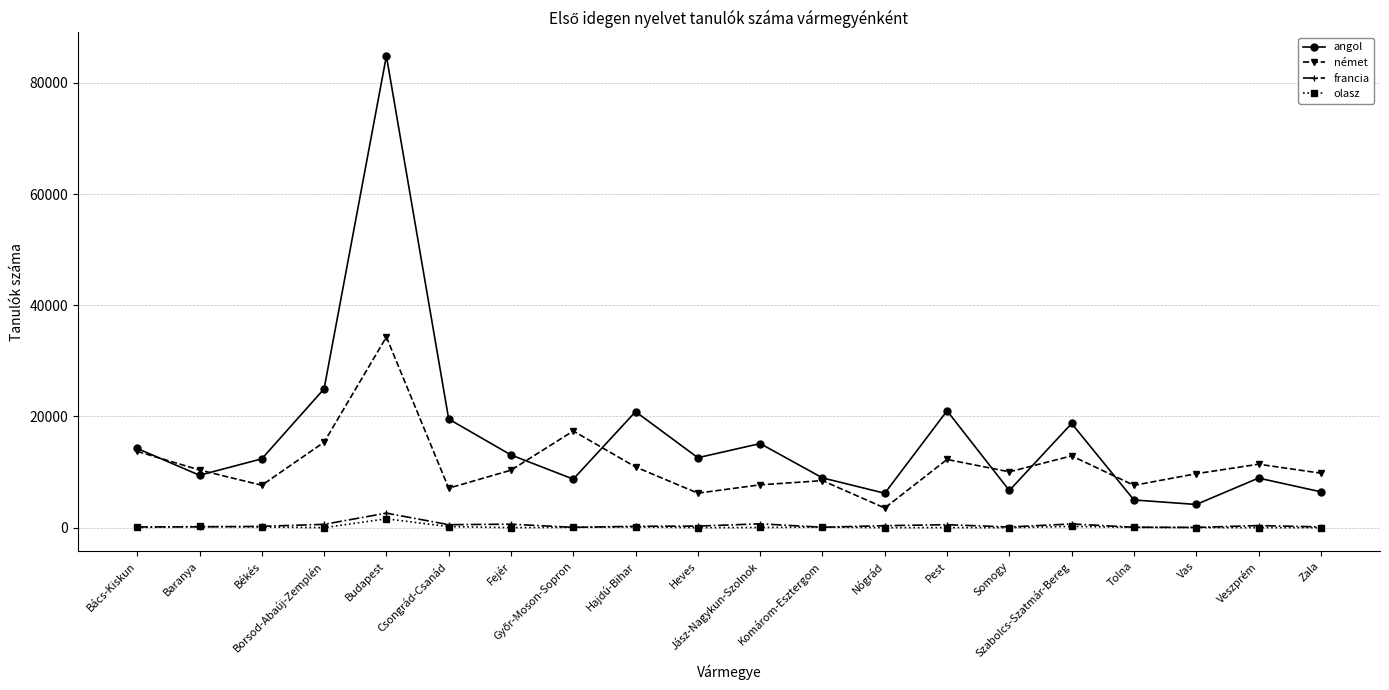

Which series has the largest range (max minus min)?

angol